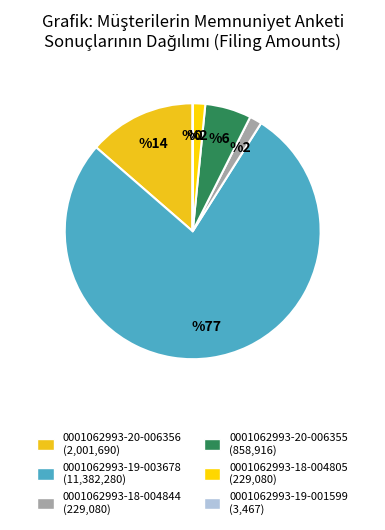

Does any single category account for the majority?

Yes